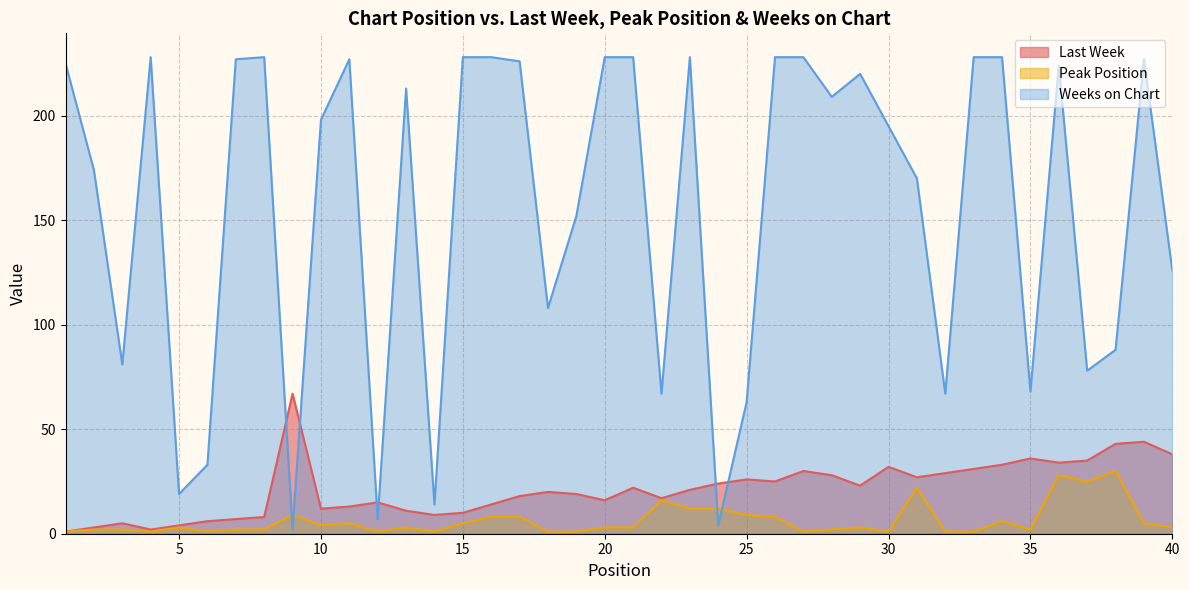

Is it true that Weeks on Chart equals 222 at 31?

False